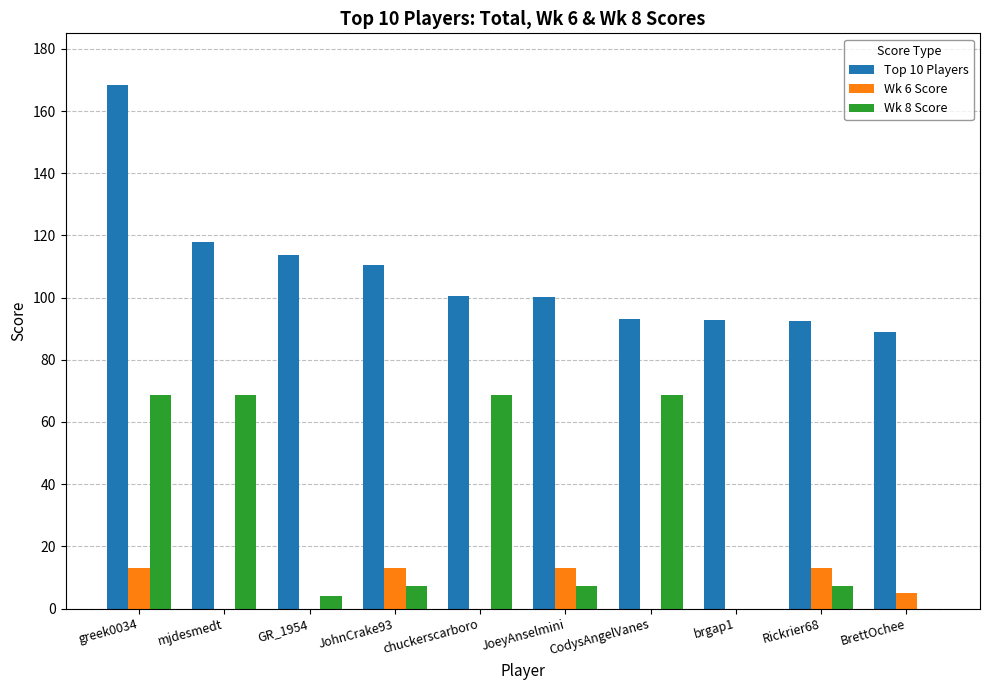

Count the number of data series in this chart.

3